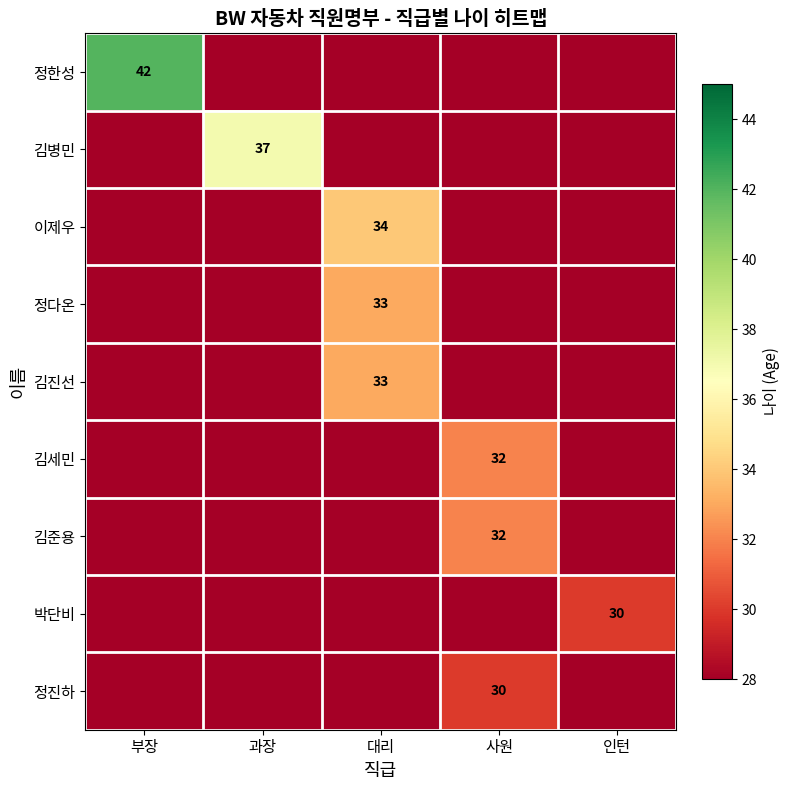

What is the spread (max minus min) of values at 사원?

32